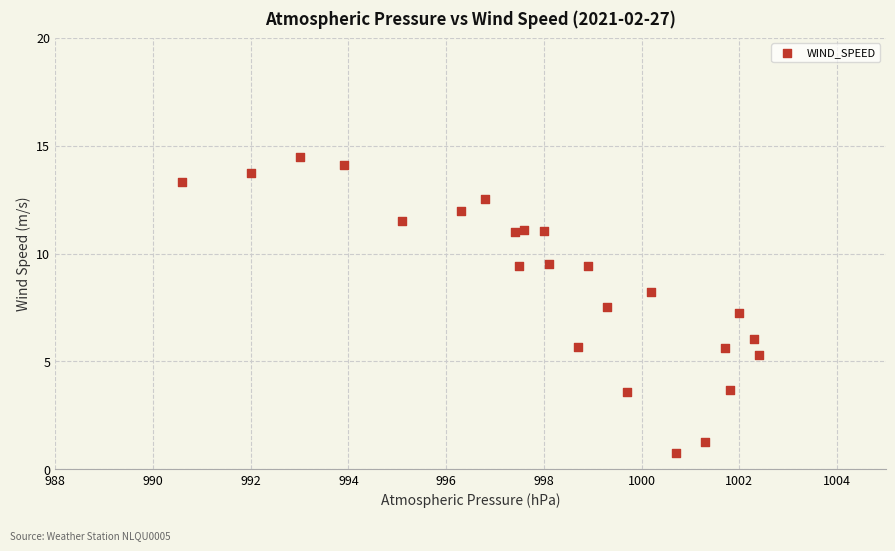

What is the range of X values (max minus min)?

11.8